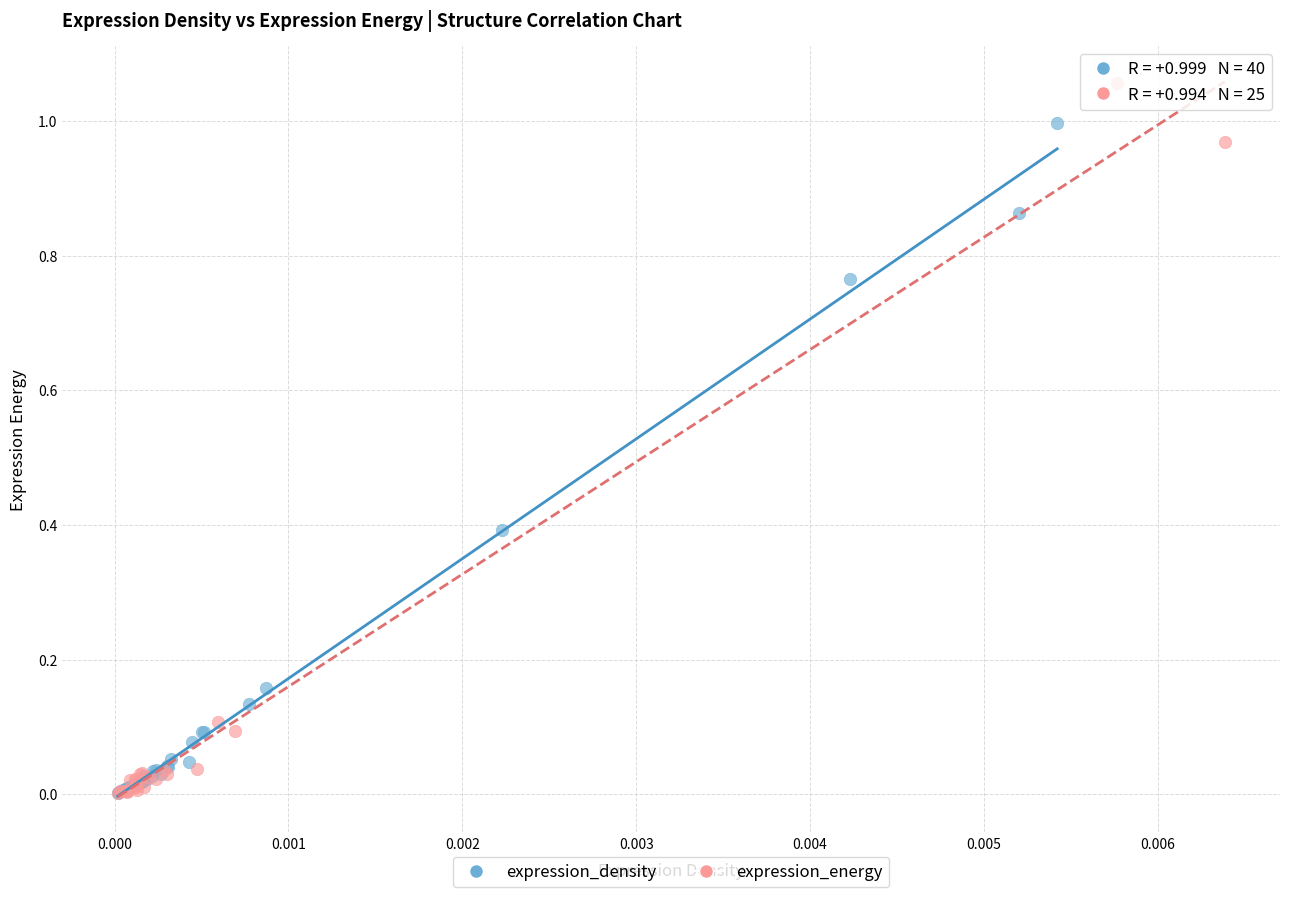

Which series reaches the maximum Y coordinate?

expression_energy